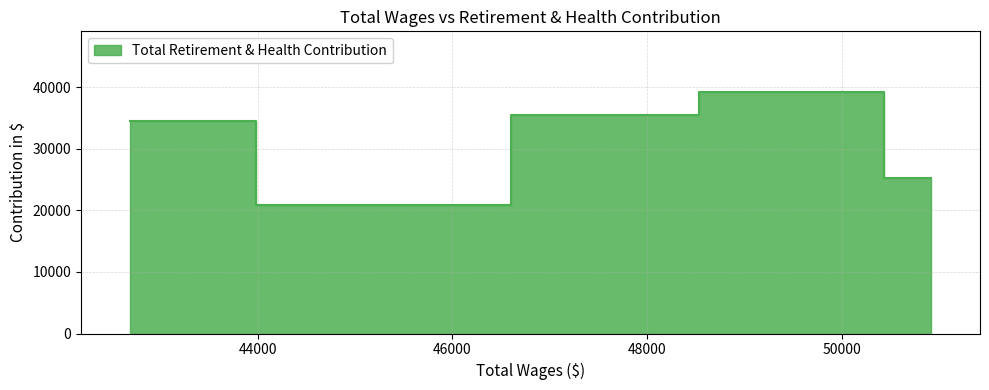

The value at 49950 is 39289. True or false?

True